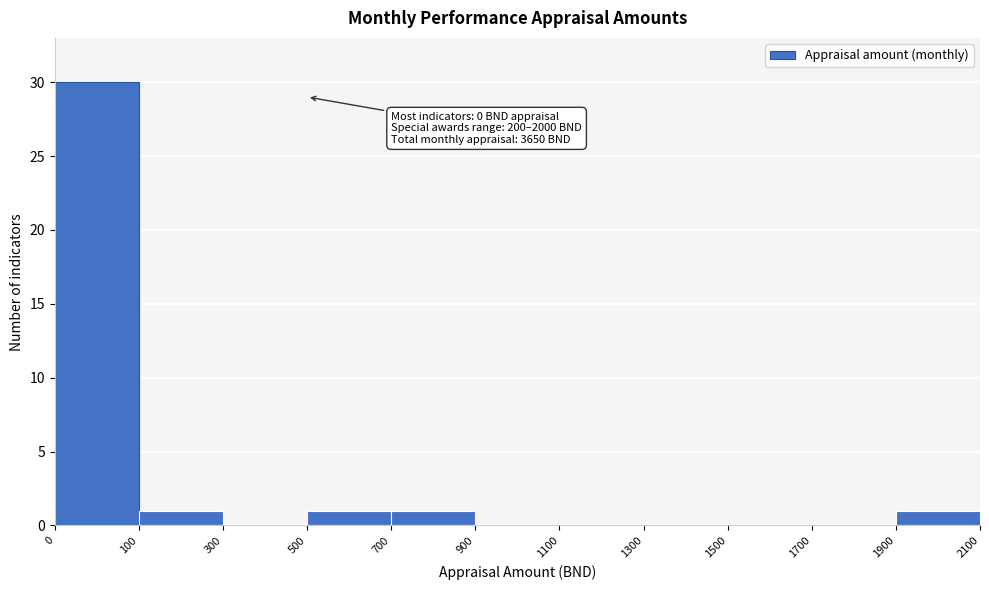

Reading right to left, transcribe all the data shown in this chart.

1900=1	1700=0	1500=0	1300=0	1100=0	900=0	700=1	500=1	300=0	100=1	0=30